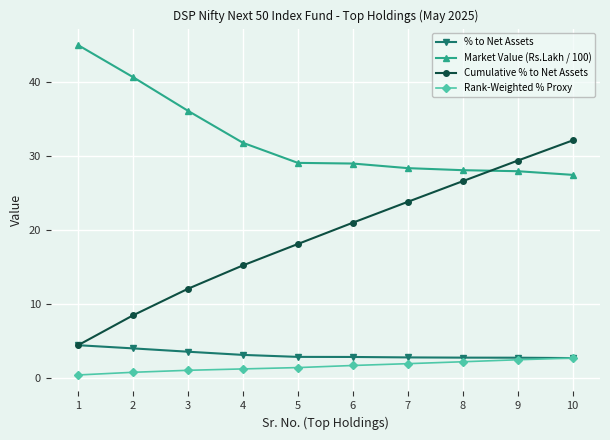

Does the chart have visible grid lines?

Yes